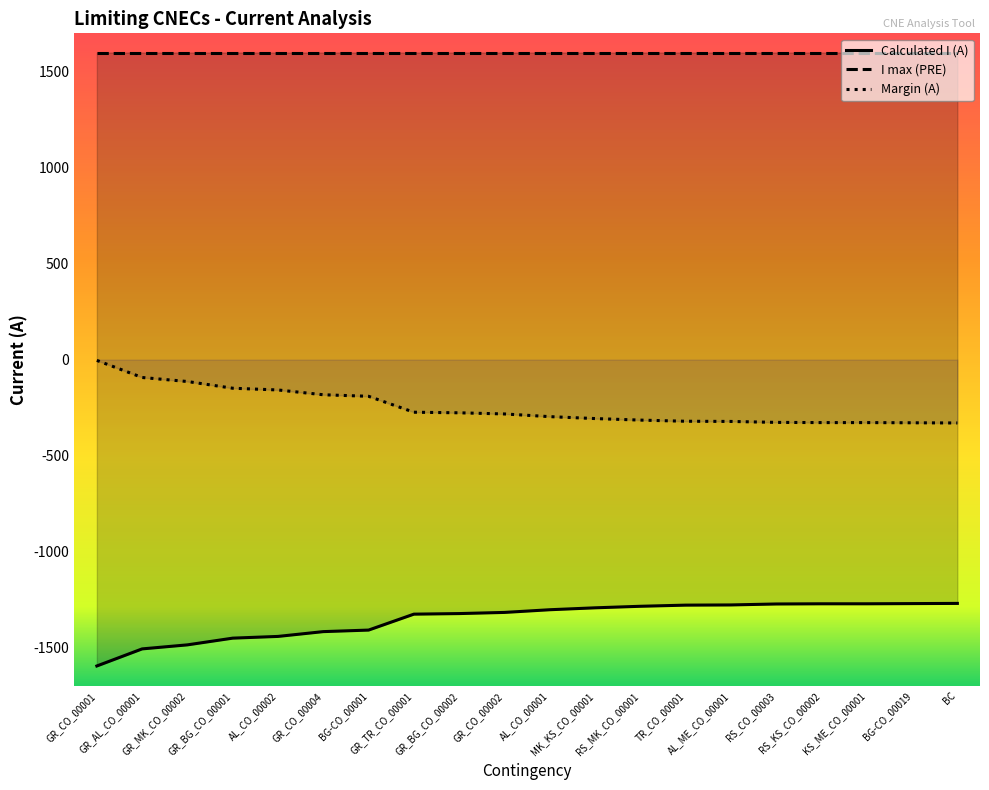

True or false: Calculated I (A) and Margin (A) intersect in this chart.

False